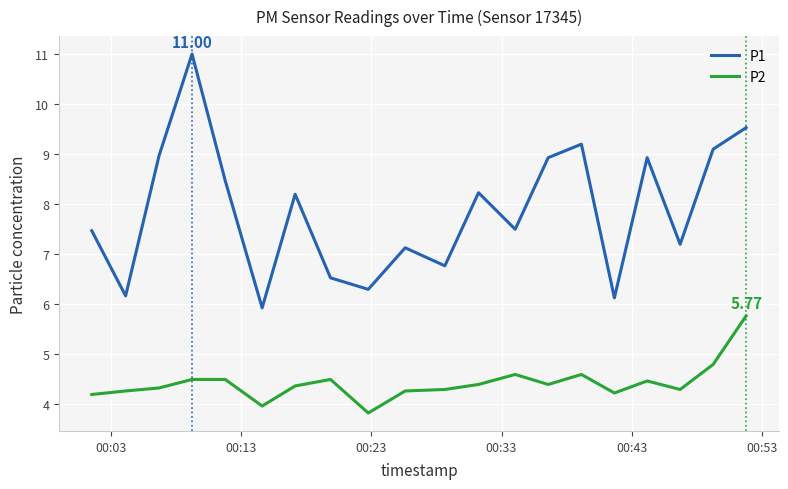

Which series has the widest spread of values?

P1